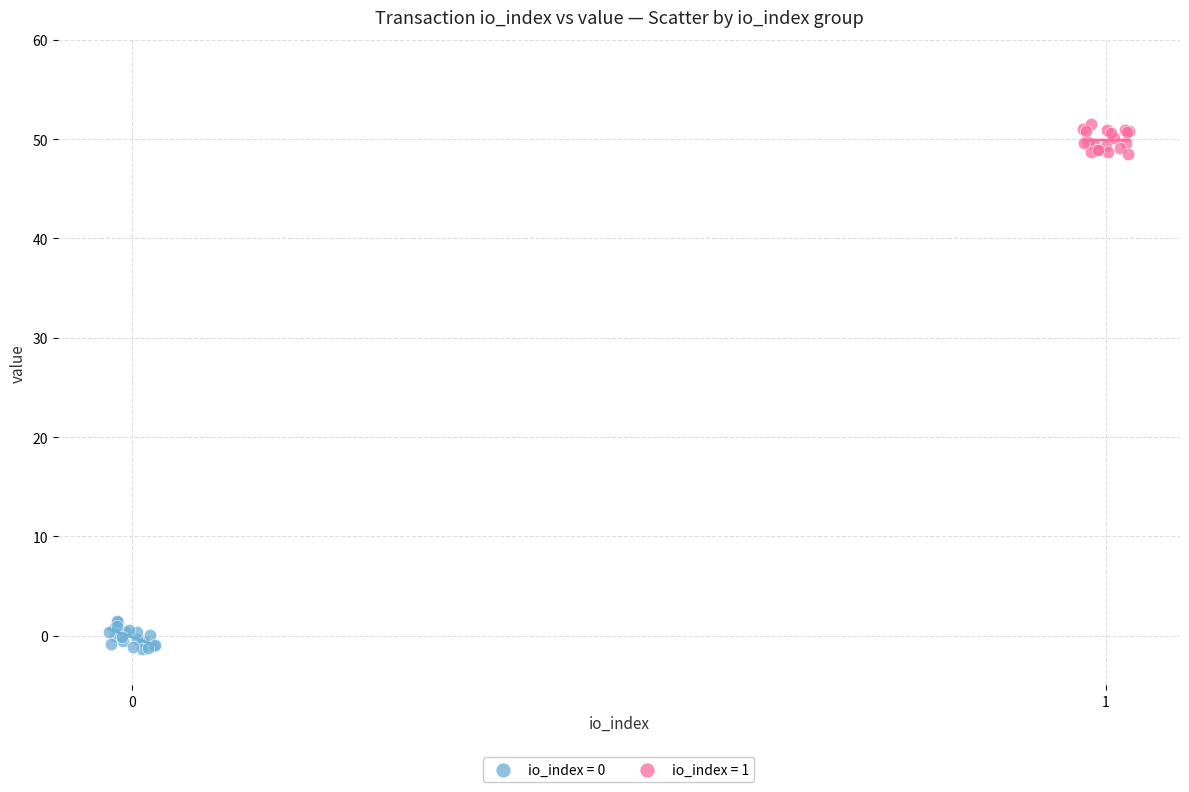

What are all the series names shown in the legend?

io_index = 0, io_index = 1